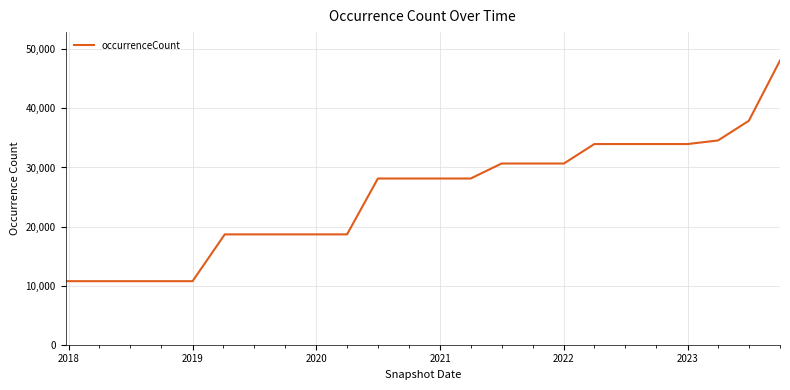

What is the minimum value shown in the chart?

10756